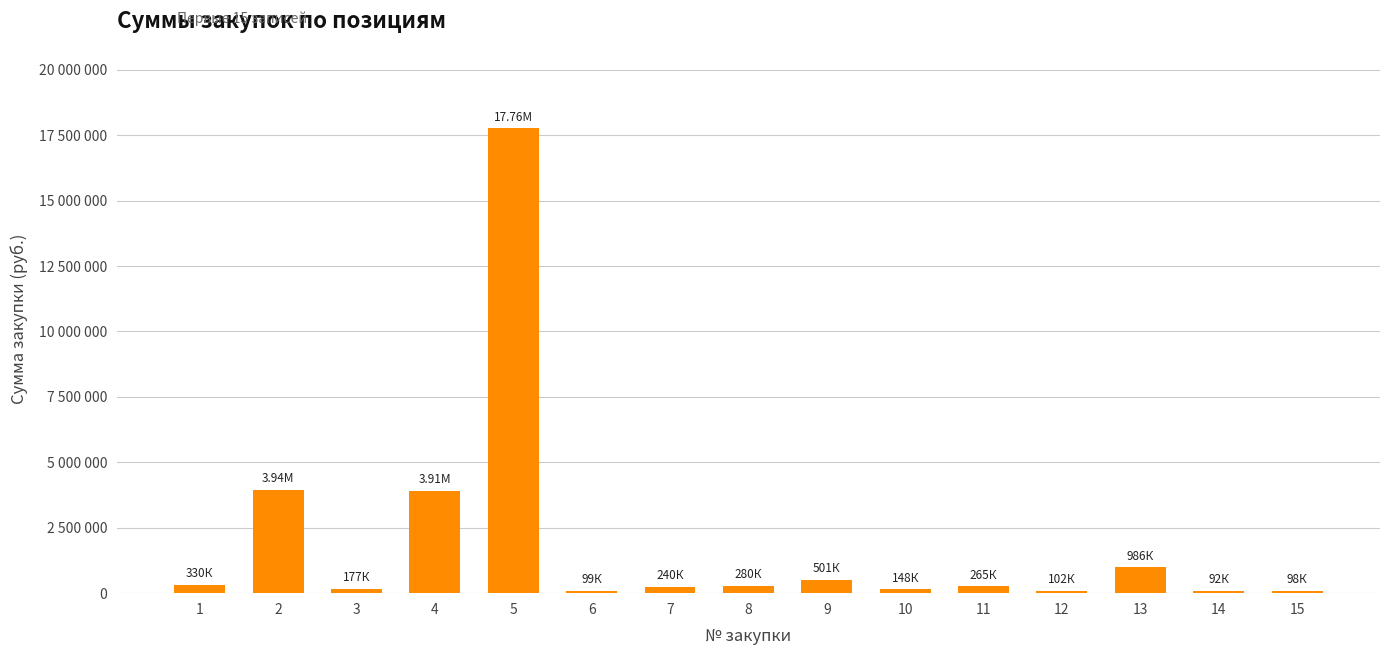

What is the smallest value displayed?

91800.0